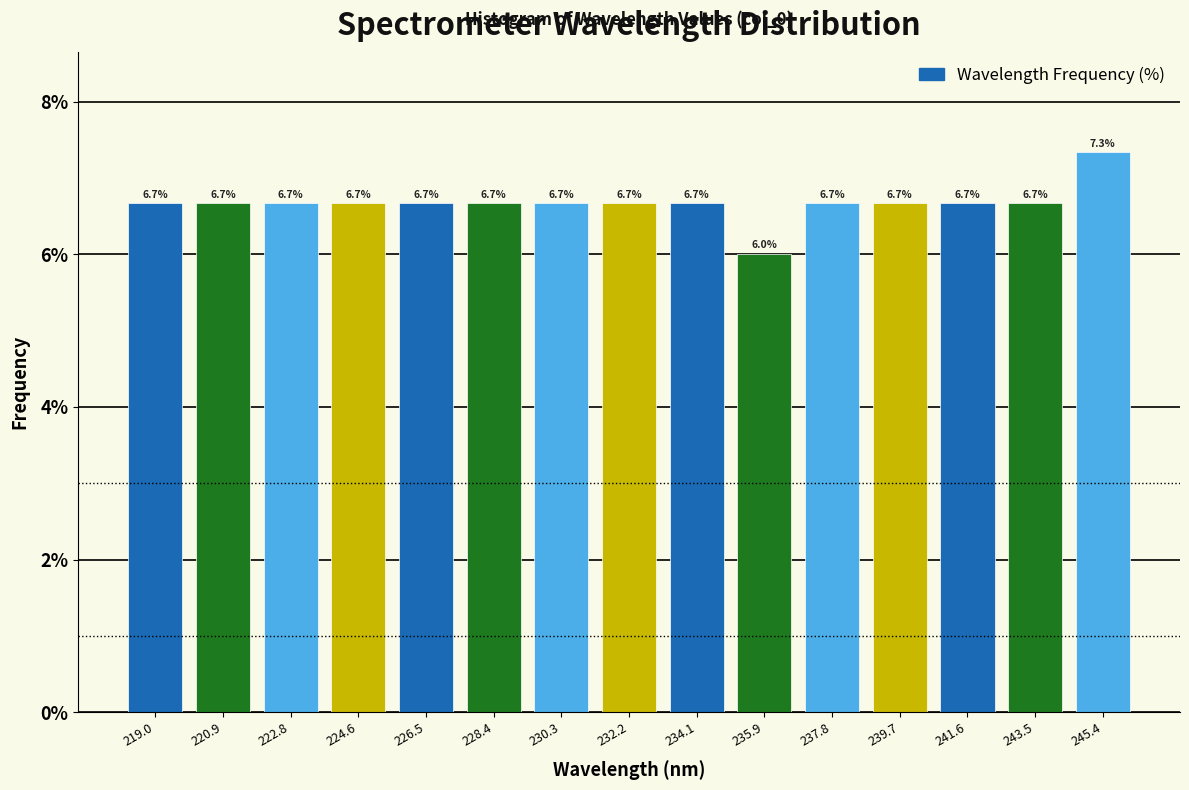

How tall is the bar that spans 235.0 to 236.8 on the x-axis? The bar edges are not printed on the chart, so give them approximately, as read against the axis.

6.0